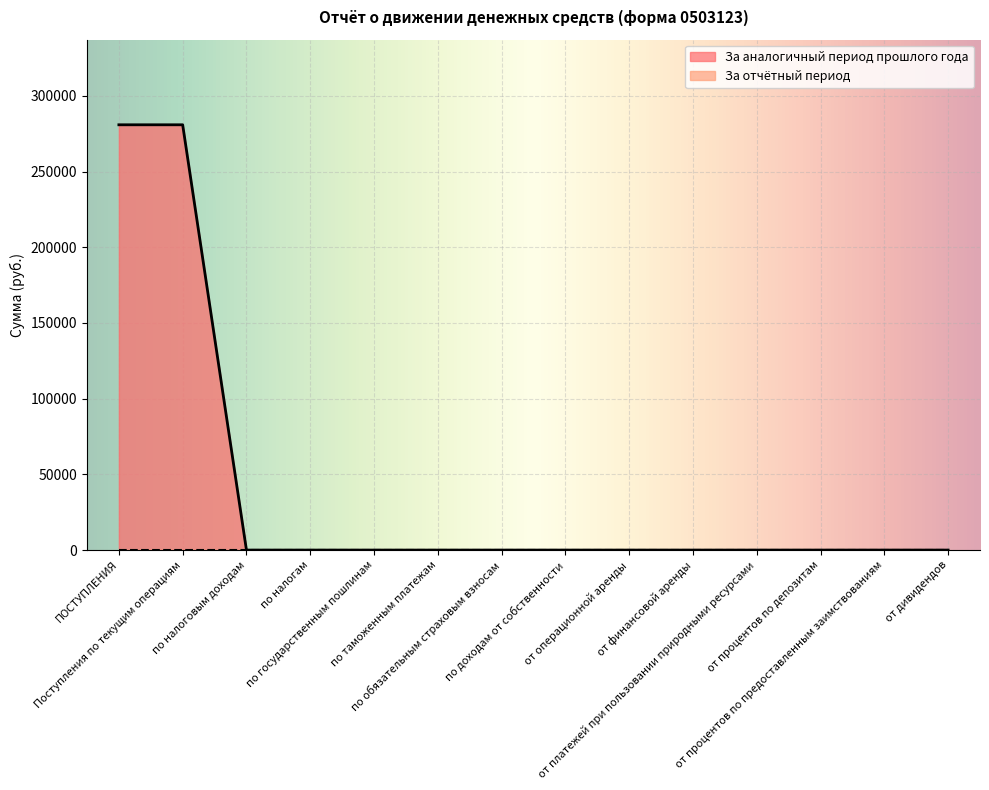

Rank the categories by value from lowest to highest.

по налоговым доходам, по налогам, по государственным пошлинам, по таможенным платежам, по обязательным страховым взносам, по доходам от собственности, от операционной аренды, от финансовой аренды, от платежей при пользовании природными ресурсами, от процентов по депозитам, от процентов по предоставленным заимствованиям, от дивидендов, ПОСТУПЛЕНИЯ, Поступления по текущим операциям